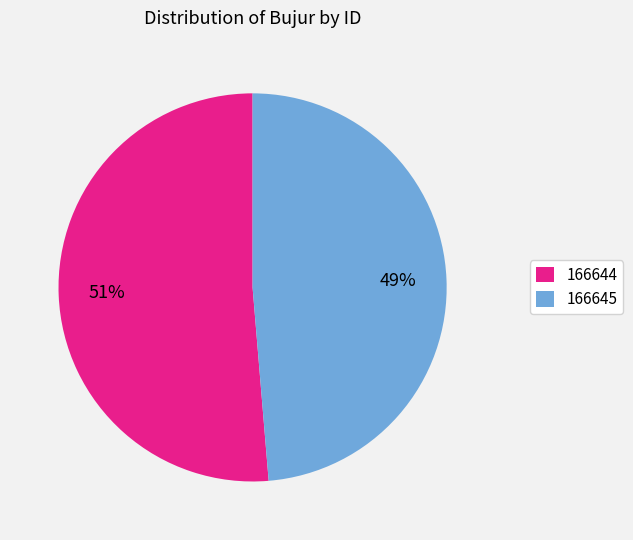

Does any single category account for the majority?

Yes